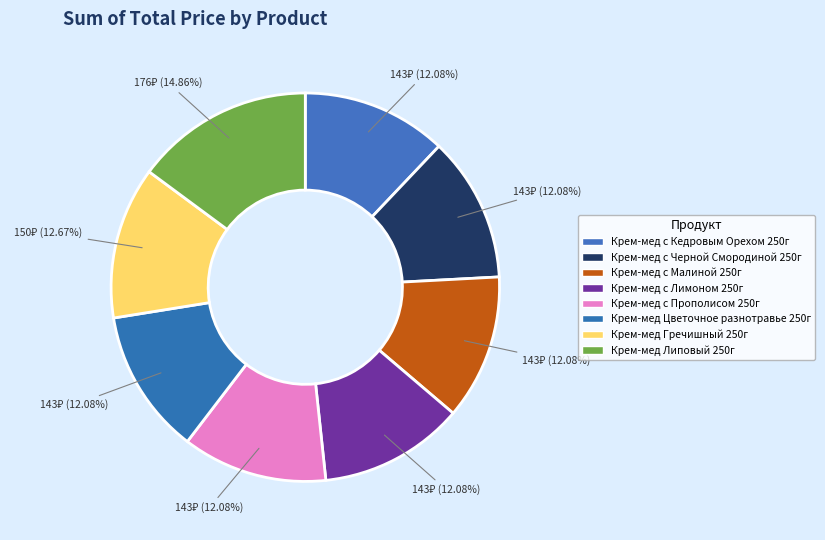

Which slice is the largest?

Крем-мед Липовый 250г